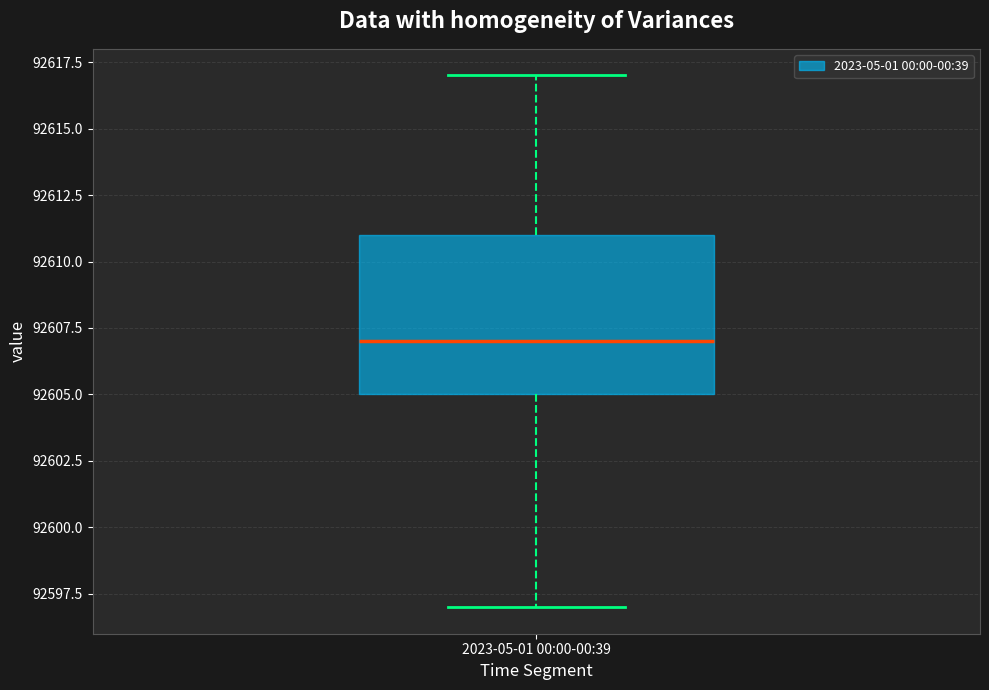

Transcribe this box plot: give where the median line is, the range the box spans, and where the two whiskers end, as read against the y-axis. The values are not printed on the chart, so give them approximately, as read against the axis.

median 92607, box 92605 to 92611, whiskers 92597 to 92617